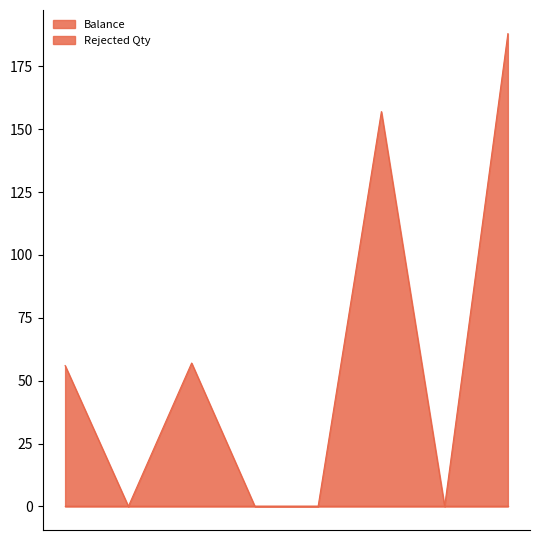

The value at 444 is 56. True or false?

True